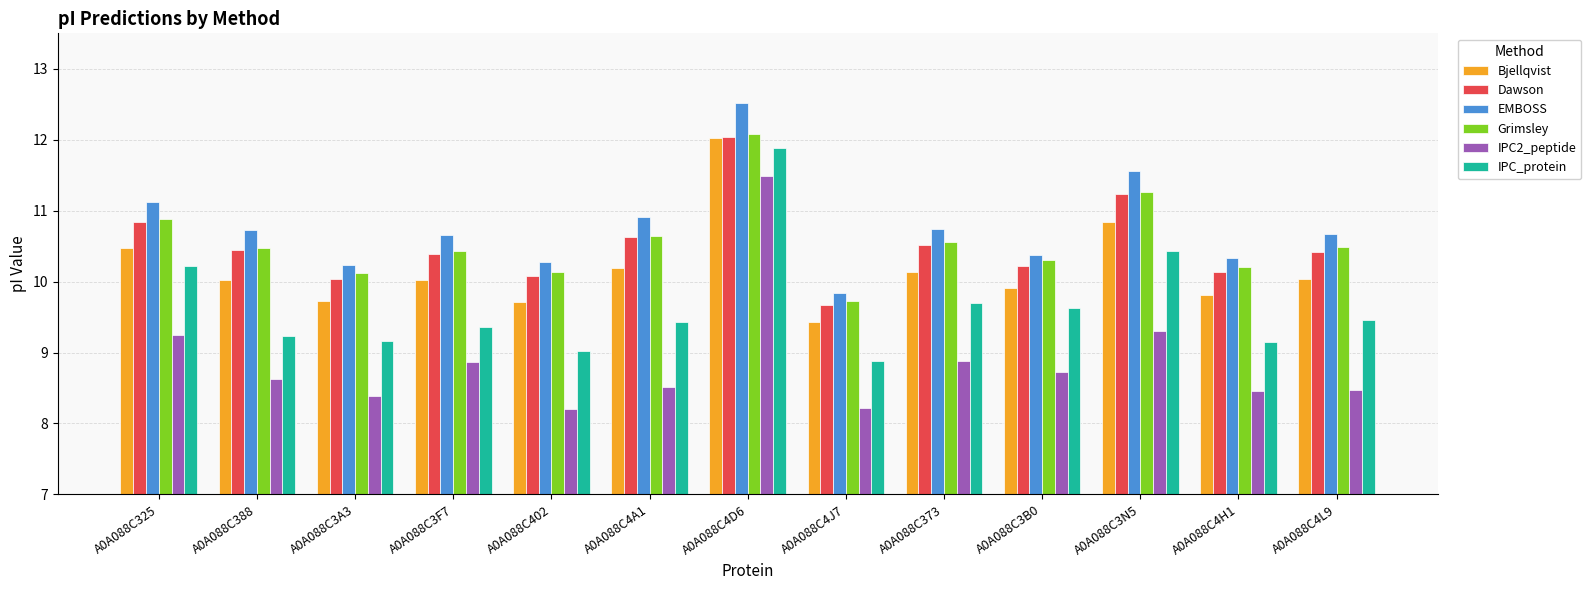

The value of EMBOSS at A0A088C3A3 is 17.8. True or false?

False